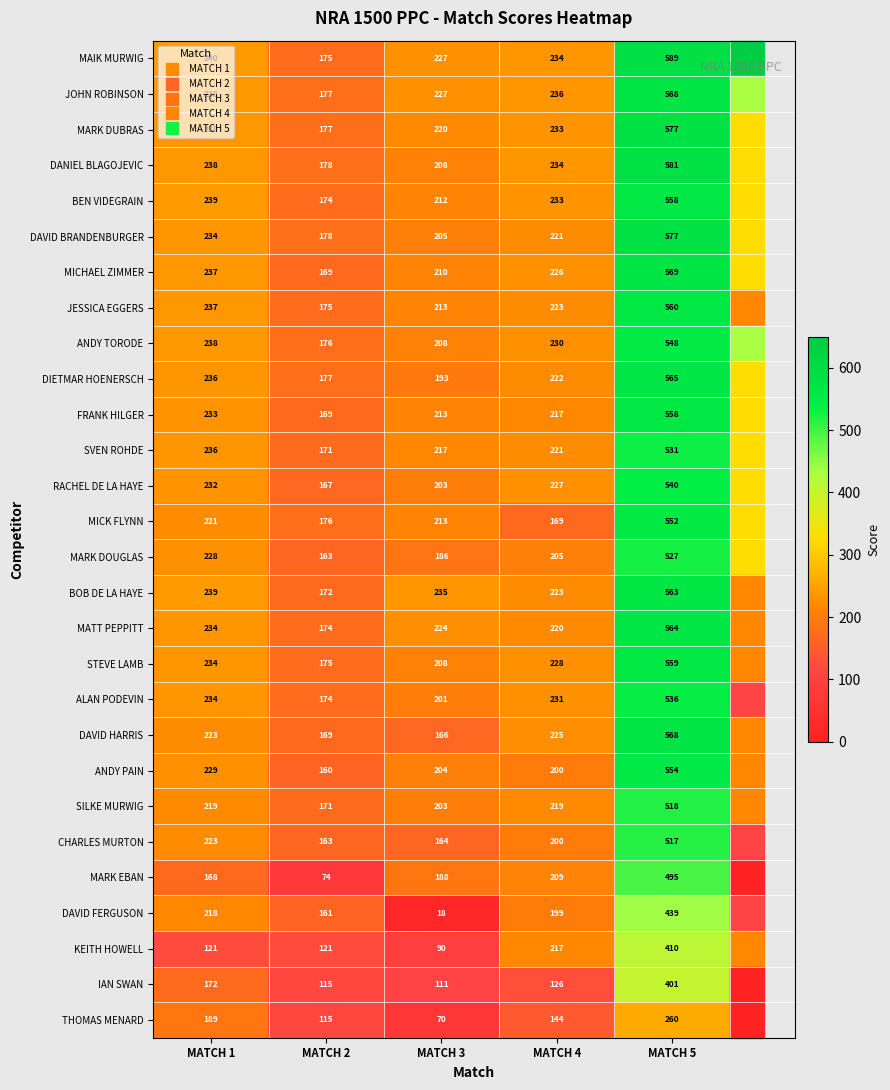

Which series changed the most between MATCH 1 and MATCH 2?

MARK EBAN